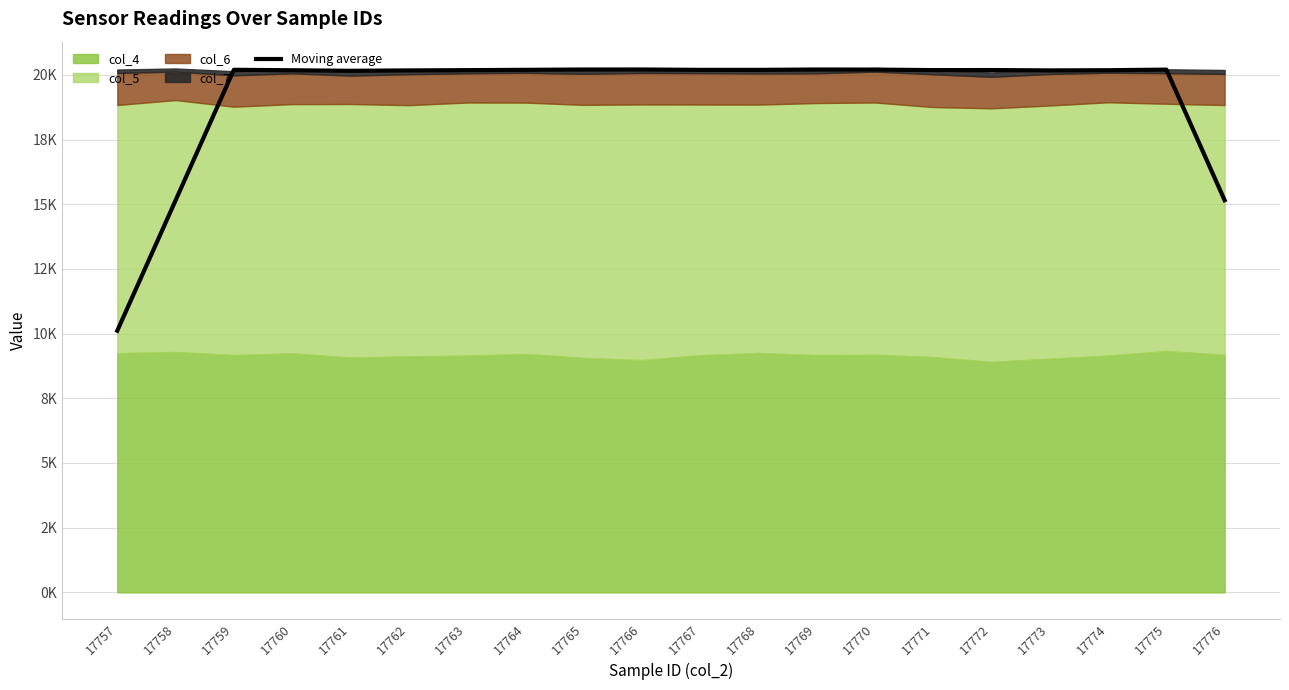

What is the difference between the maximum and minimum values?

10093.8